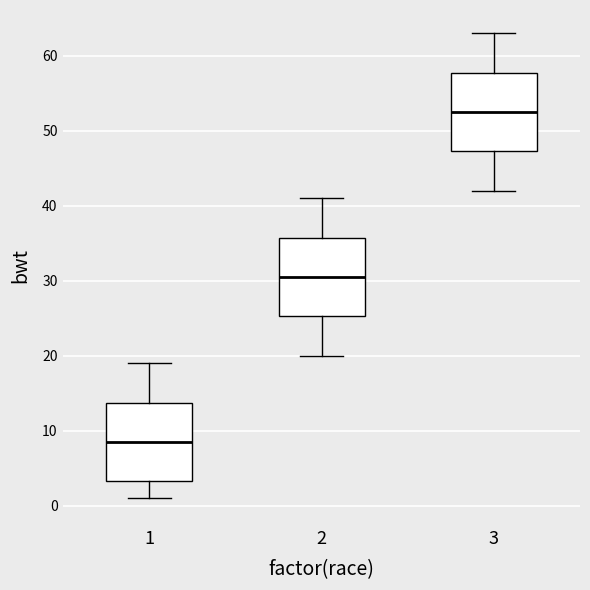

Reading left to right, transcribe this box plot: for each box, give where its median line is, the range the box spans, and where its two whiskers end, as read against the y-axis. The values are not printed on the chart, so give them approximately, as read against the axis.

1: median 9, box 3 to 14, whiskers 1 to 19
2: median 31, box 25 to 36, whiskers 20 to 41
3: median 53, box 47 to 58, whiskers 42 to 63